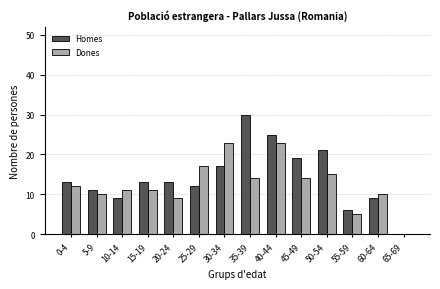

Between 20-24 and 50-54, which series saw the biggest shift?

Homes